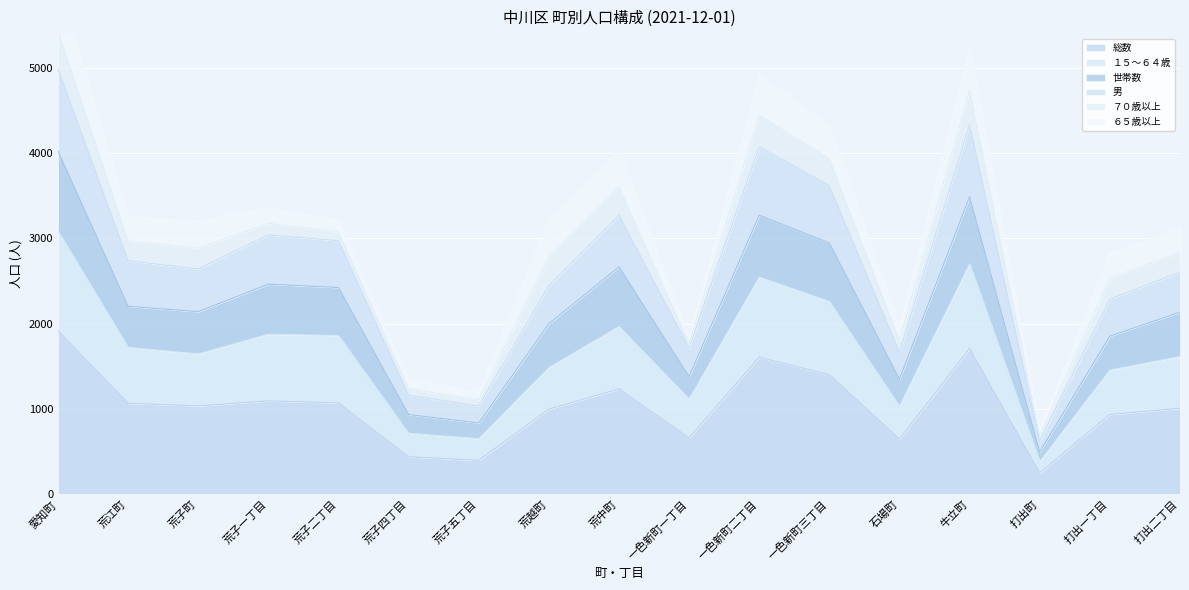

The 総数 series shows 658 at 一色新町一丁目. True or false?

True